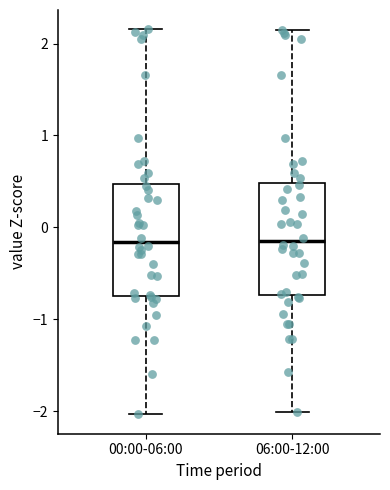

Reading left to right, read every box against the y-axis: the position of its median line, the range the box covers, and the ends of its whiskers. The values are not printed on the chart, so give them approximately, as read against the axis.

00:00-06:00: median -0.2, box -0.7 to 0.5, whiskers -2.0 to 2.2
06:00-12:00: median -0.2, box -0.7 to 0.5, whiskers -2.0 to 2.1